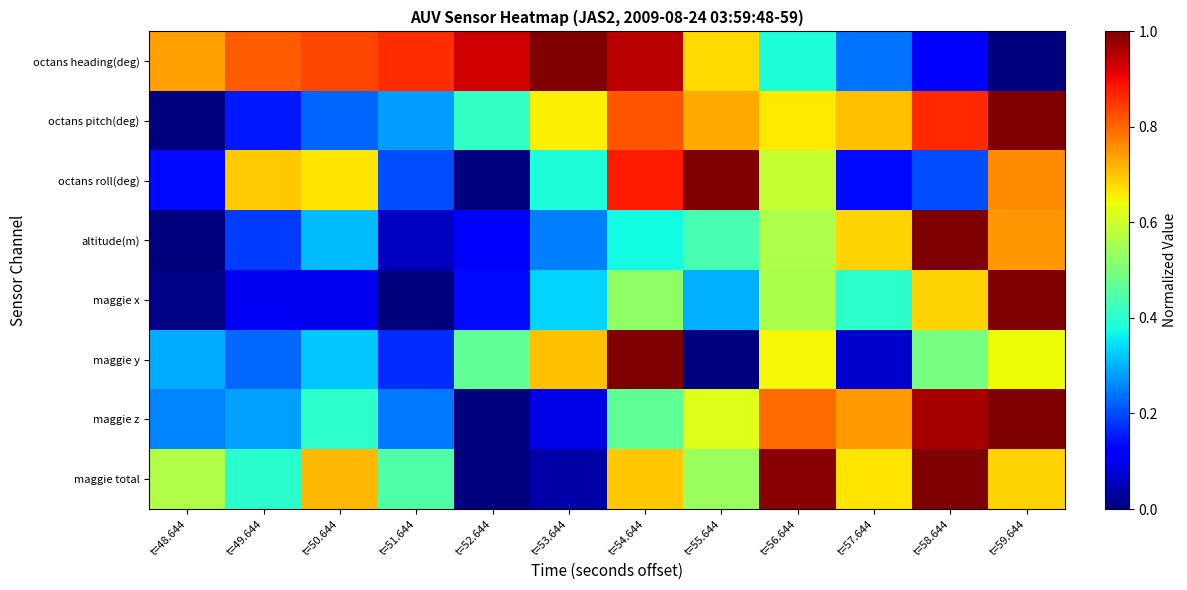

Reading left to right, list all the values displayed in this chart.

octans heading(deg): t=48.644=0.7	t=49.644=0.8	t=50.644=0.8	t=51.644=0.9	t=52.644=0.9	t=53.644=1.0	t=54.644=0.9	t=55.644=0.7	t=56.644=0.4	t=57.644=0.2	t=58.644=0.1	t=59.644=0.0
octans pitch(deg): t=48.644=0.0	t=49.644=0.2	t=50.644=0.2	t=51.644=0.3	t=52.644=0.4	t=53.644=0.7	t=54.644=0.8	t=55.644=0.7	t=56.644=0.7	t=57.644=0.7	t=58.644=0.9	t=59.644=1.0
octans roll(deg): t=48.644=0.1	t=49.644=0.7	t=50.644=0.7	t=51.644=0.2	t=52.644=0.0	t=53.644=0.4	t=54.644=0.9	t=55.644=1.0	t=56.644=0.6	t=57.644=0.1	t=58.644=0.2	t=59.644=0.8
altitude(m): t=48.644=0.0	t=49.644=0.2	t=50.644=0.3	t=51.644=0.1	t=52.644=0.1	t=53.644=0.3	t=54.644=0.4	t=55.644=0.4	t=56.644=0.6	t=57.644=0.7	t=58.644=1.0	t=59.644=0.7
maggie x: t=48.644=0.0	t=49.644=0.1	t=50.644=0.1	t=51.644=0.0	t=52.644=0.1	t=53.644=0.3	t=54.644=0.5	t=55.644=0.3	t=56.644=0.6	t=57.644=0.4	t=58.644=0.7	t=59.644=1.0
maggie y: t=48.644=0.3	t=49.644=0.2	t=50.644=0.3	t=51.644=0.2	t=52.644=0.5	t=53.644=0.7	t=54.644=1.0	t=55.644=0.0	t=56.644=0.6	t=57.644=0.1	t=58.644=0.5	t=59.644=0.6
maggie z: t=48.644=0.3	t=49.644=0.3	t=50.644=0.4	t=51.644=0.2	t=52.644=0.0	t=53.644=0.1	t=54.644=0.5	t=55.644=0.6	t=56.644=0.8	t=57.644=0.7	t=58.644=1.0	t=59.644=1.0
maggie total: t=48.644=0.6	t=49.644=0.4	t=50.644=0.7	t=51.644=0.4	t=52.644=0.0	t=53.644=0.0	t=54.644=0.7	t=55.644=0.5	t=56.644=1.0	t=57.644=0.7	t=58.644=1.0	t=59.644=0.7